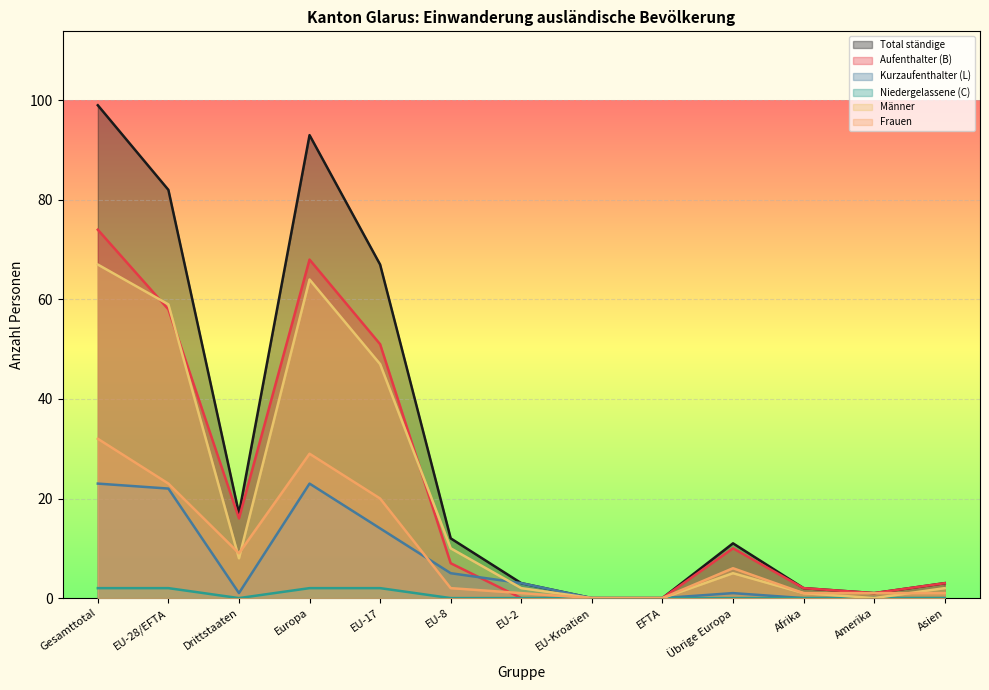

At which label is Total ständige closest to 49?

EU-17